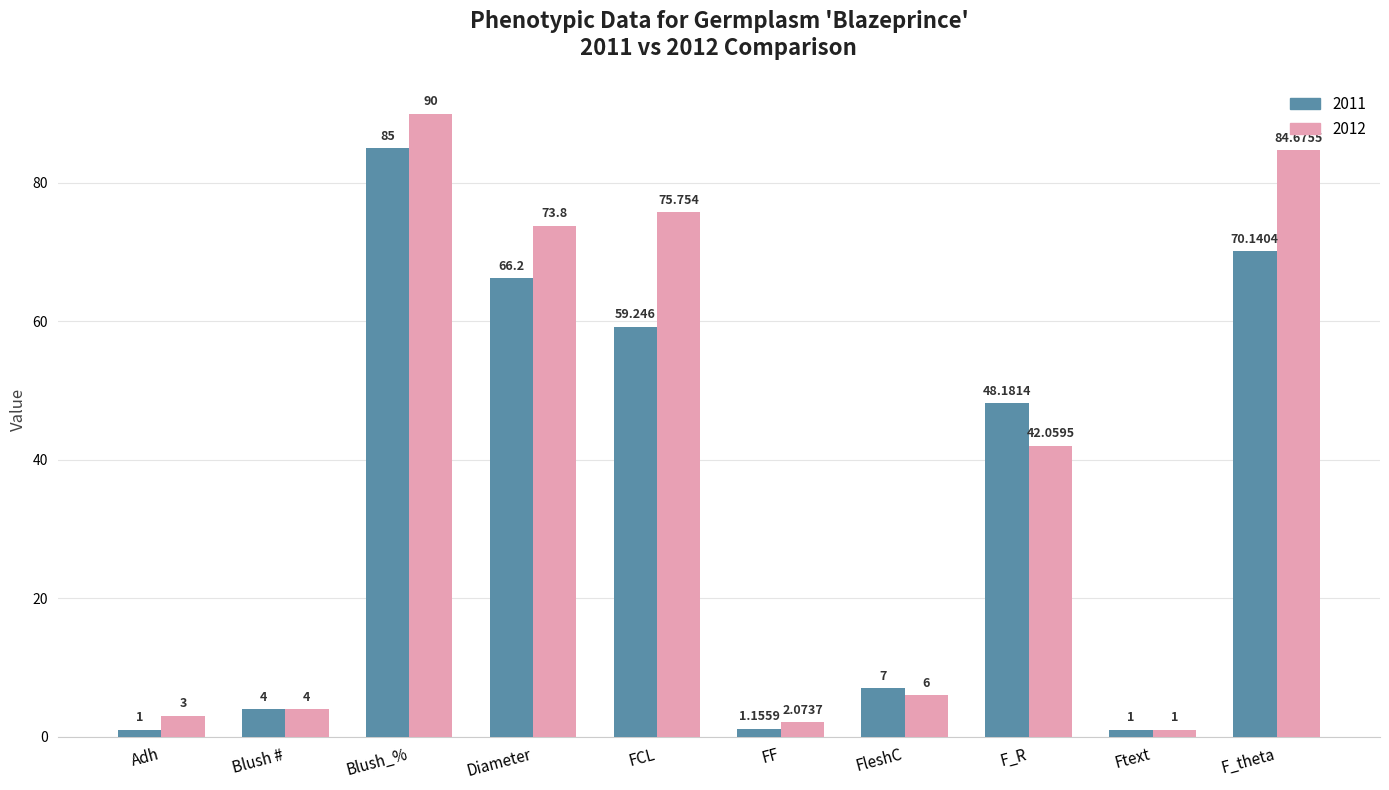

Rank the series by their maximum value, from lowest to highest.

2011, 2012